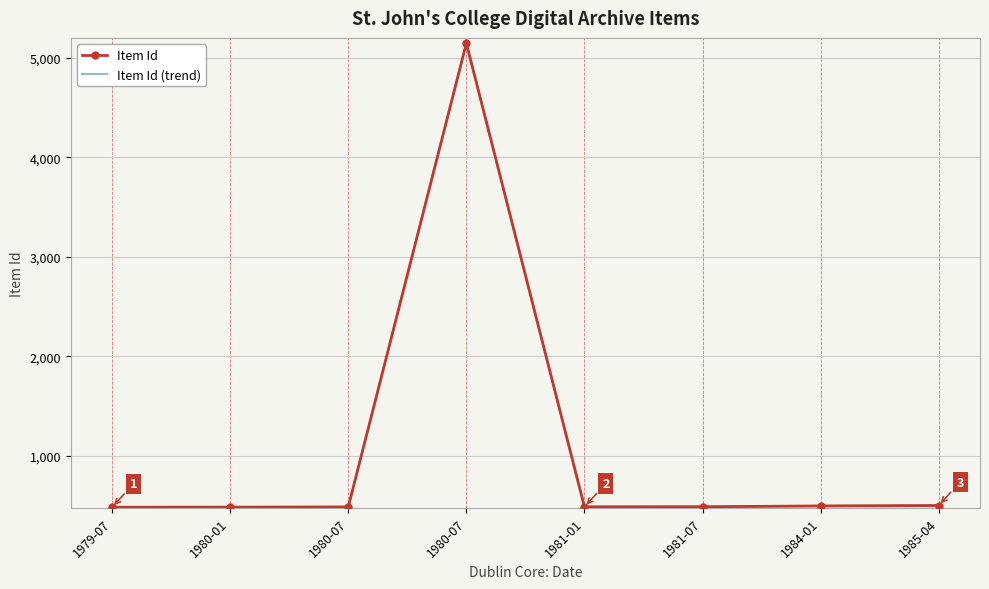

What is the difference between the values at 1980-07 and 1985-04?

14